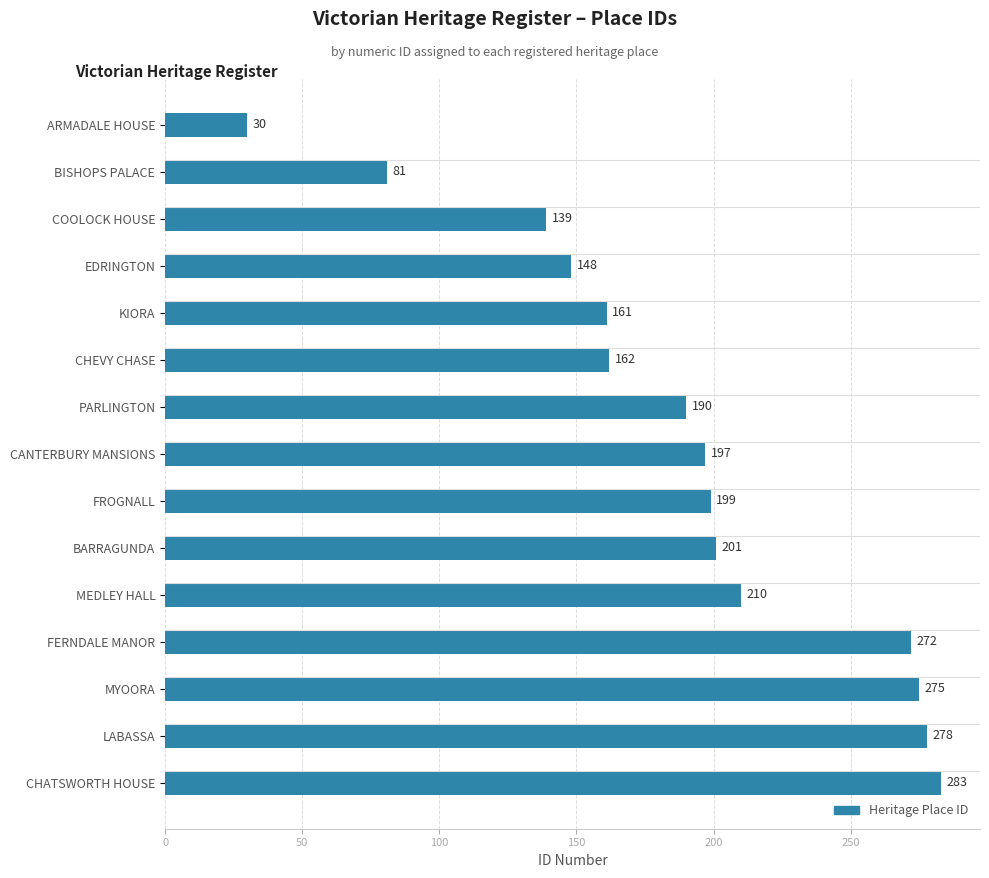

List the labels in order of value, smallest first.

ARMADALE HOUSE, BISHOPS PALACE, COOLOCK HOUSE, EDRINGTON, KIORA, CHEVY CHASE, PARLINGTON, CANTERBURY MANSIONS, FROGNALL, BARRAGUNDA, MEDLEY HALL, FERNDALE MANOR, MYOORA, LABASSA, CHATSWORTH HOUSE